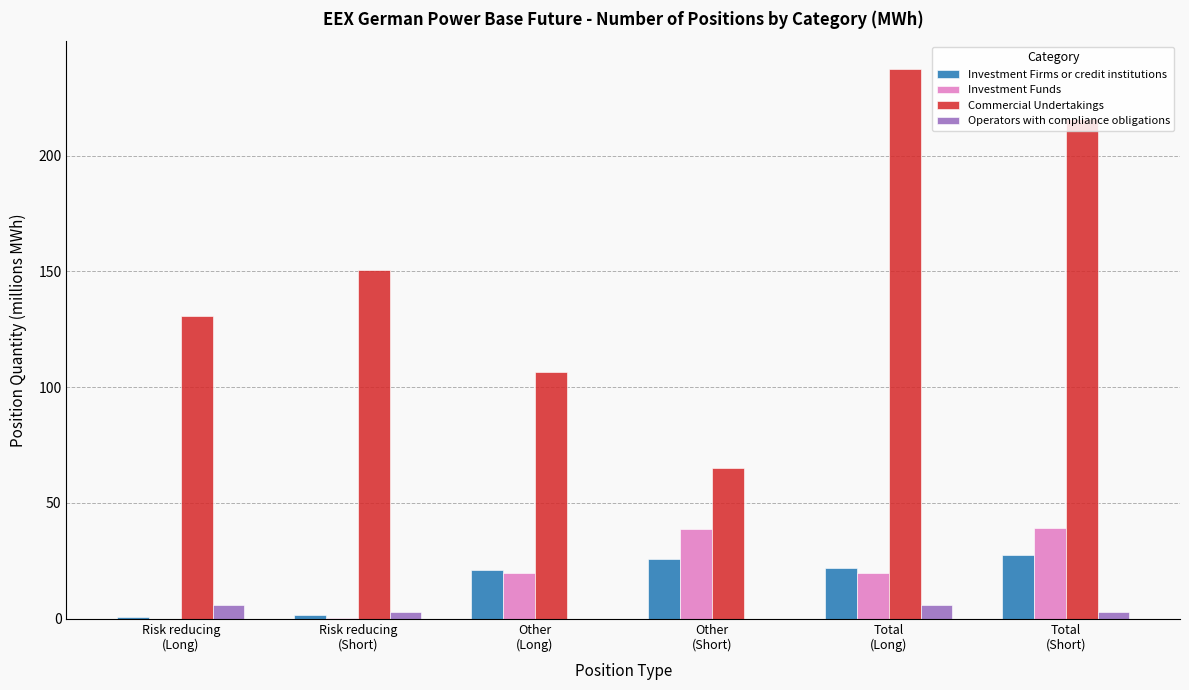

Are the bars grouped side by side (vs. stacked)?

Yes